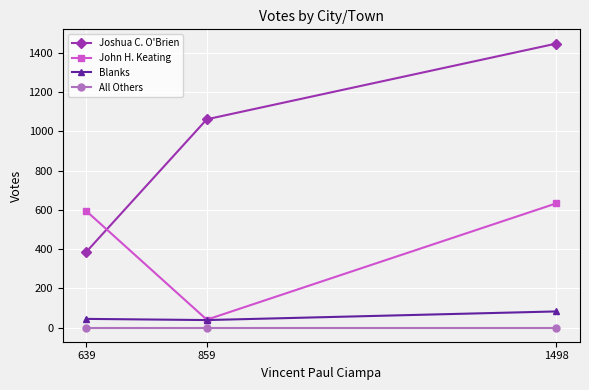

The value of Blanks at 639 is 44. True or false?

True